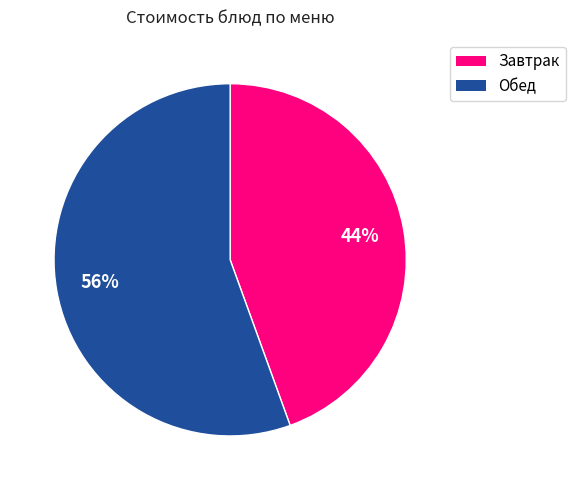

To the nearest percent, what is the average slice percentage?

50%